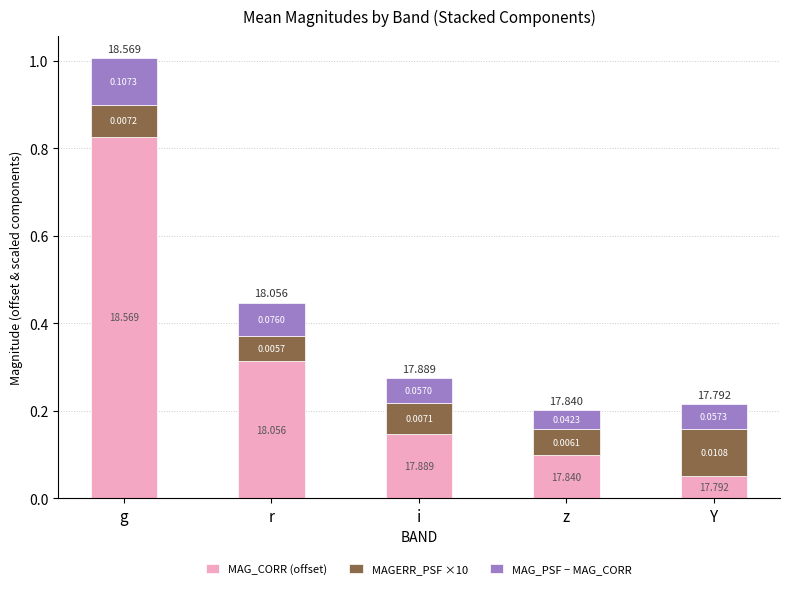

At which label does MAG_CORR (offset) reach its peak?

g